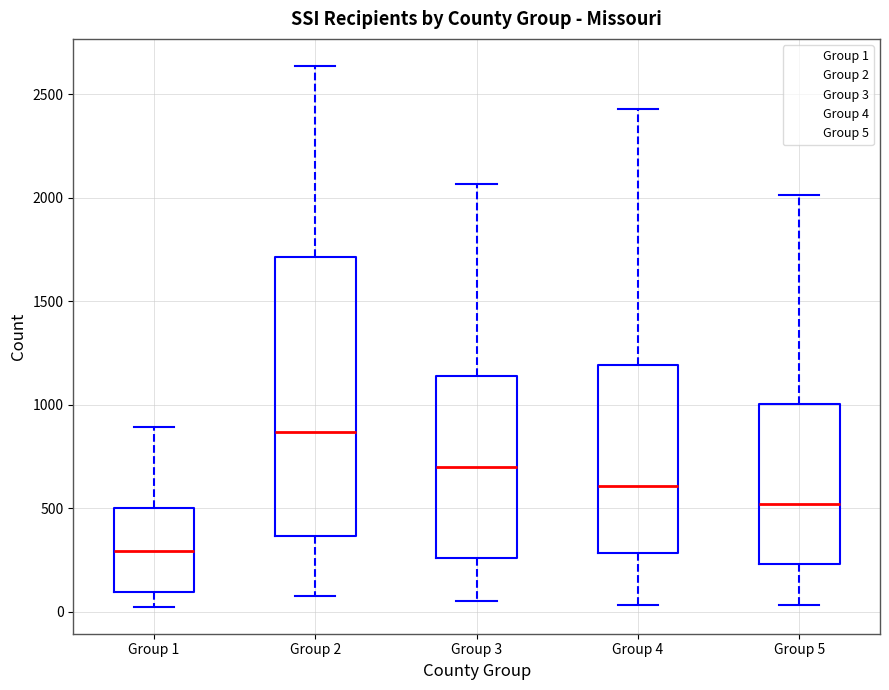

Which box has the highest median line?

Group 2